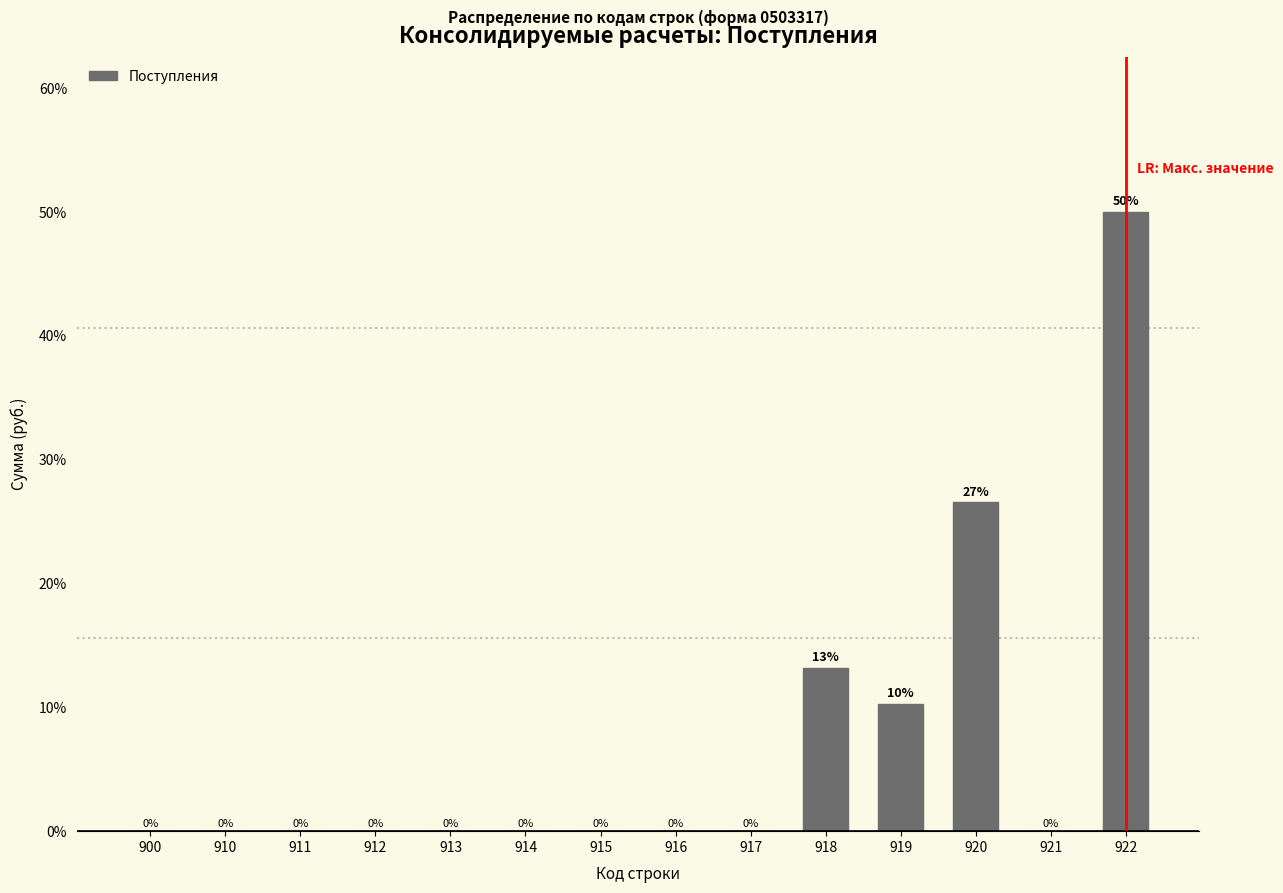

Which category has the highest value across all series?

922